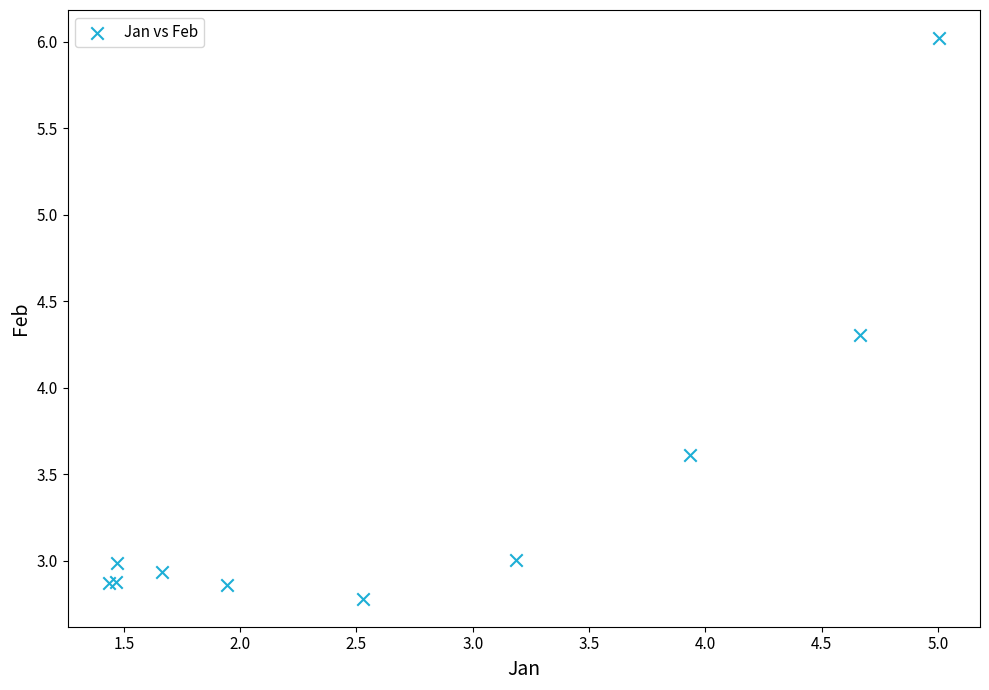

What Y value in the scatter plot is closest to 4?

4.3